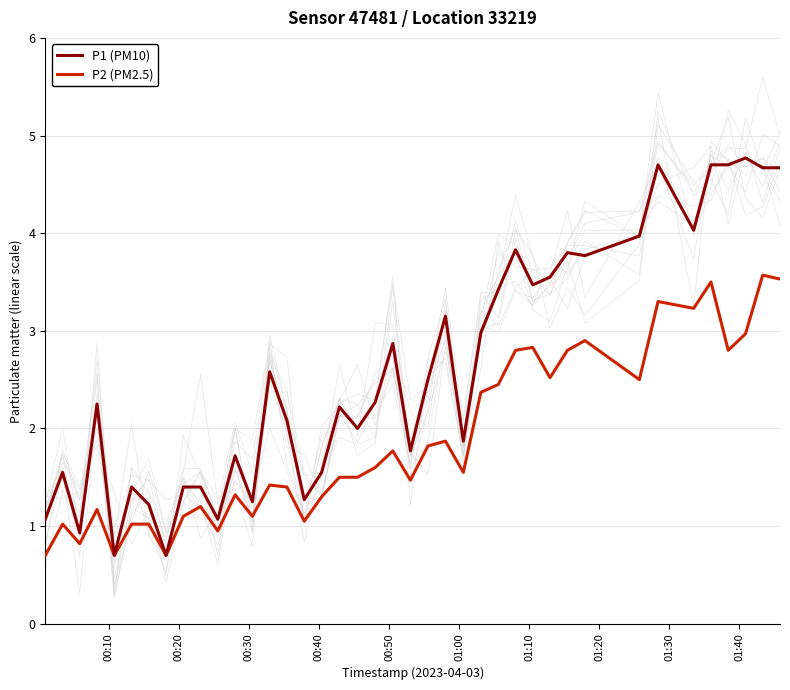

True or false: P2 (PM2.5) and P1 (PM10) intersect in this chart.

False